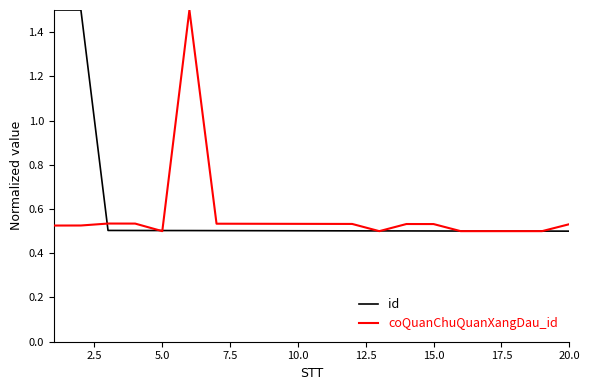

What is the maximum value for id?

1.5